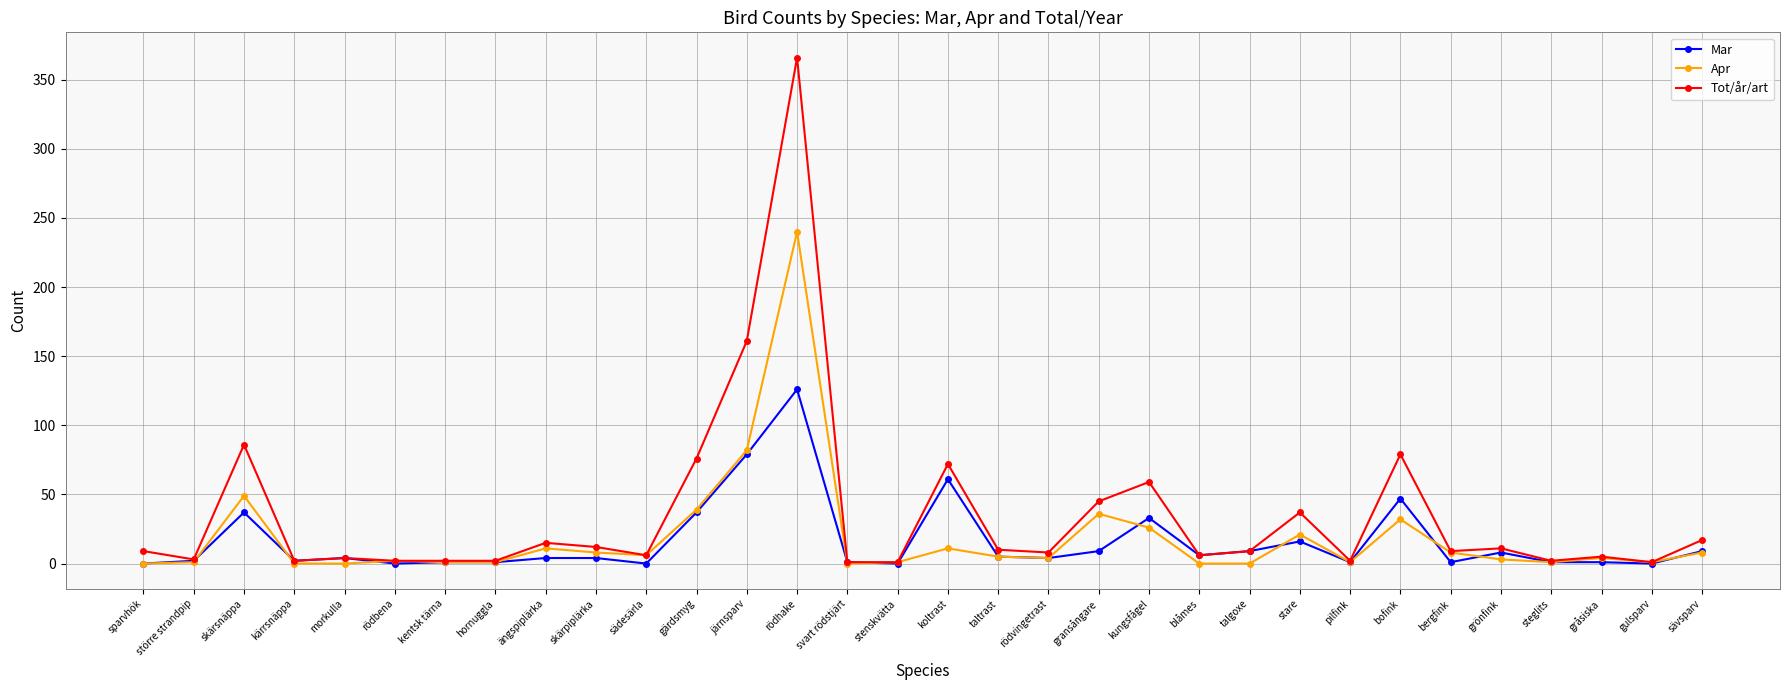

Read the Apr value at stenskvätta.

1